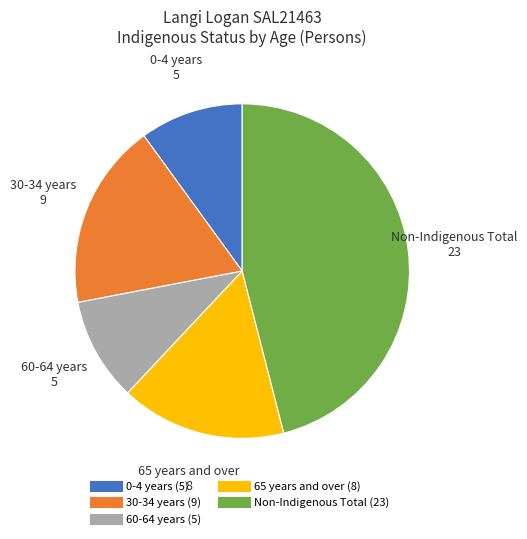

Does any single category account for the majority?

No